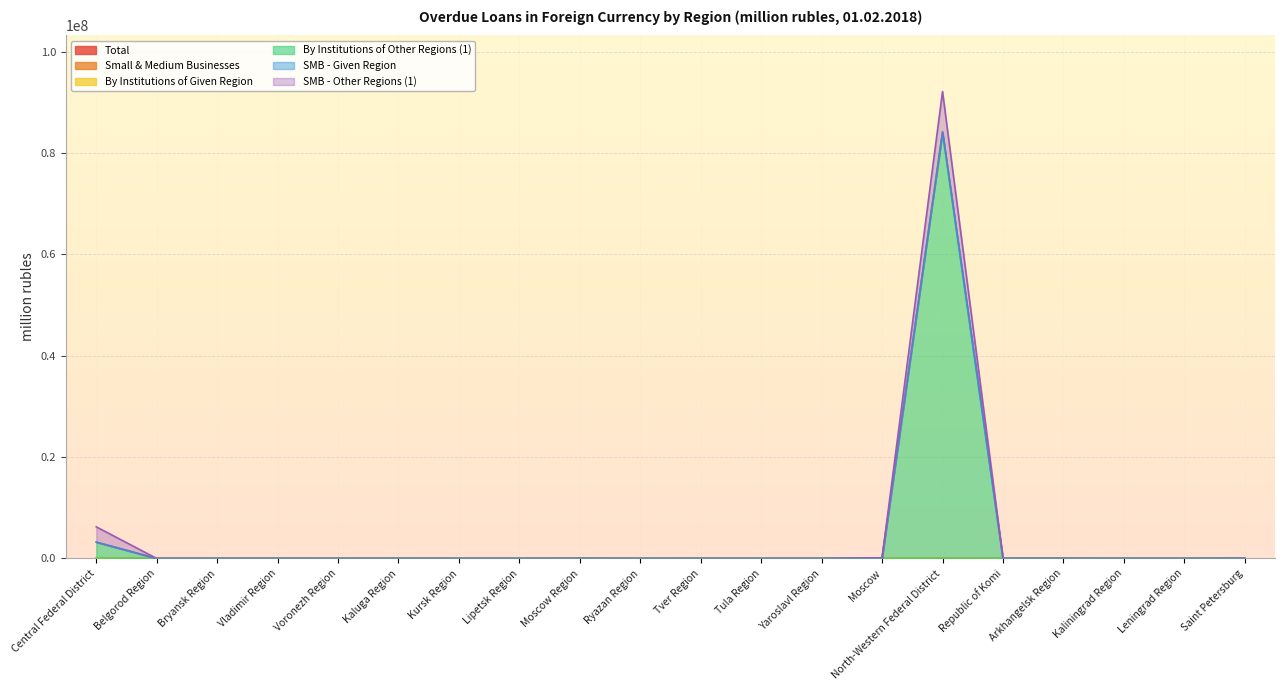

Is the value of Total at Tula Region greater than the value of Small & Medium Businesses at Saint Petersburg?

No